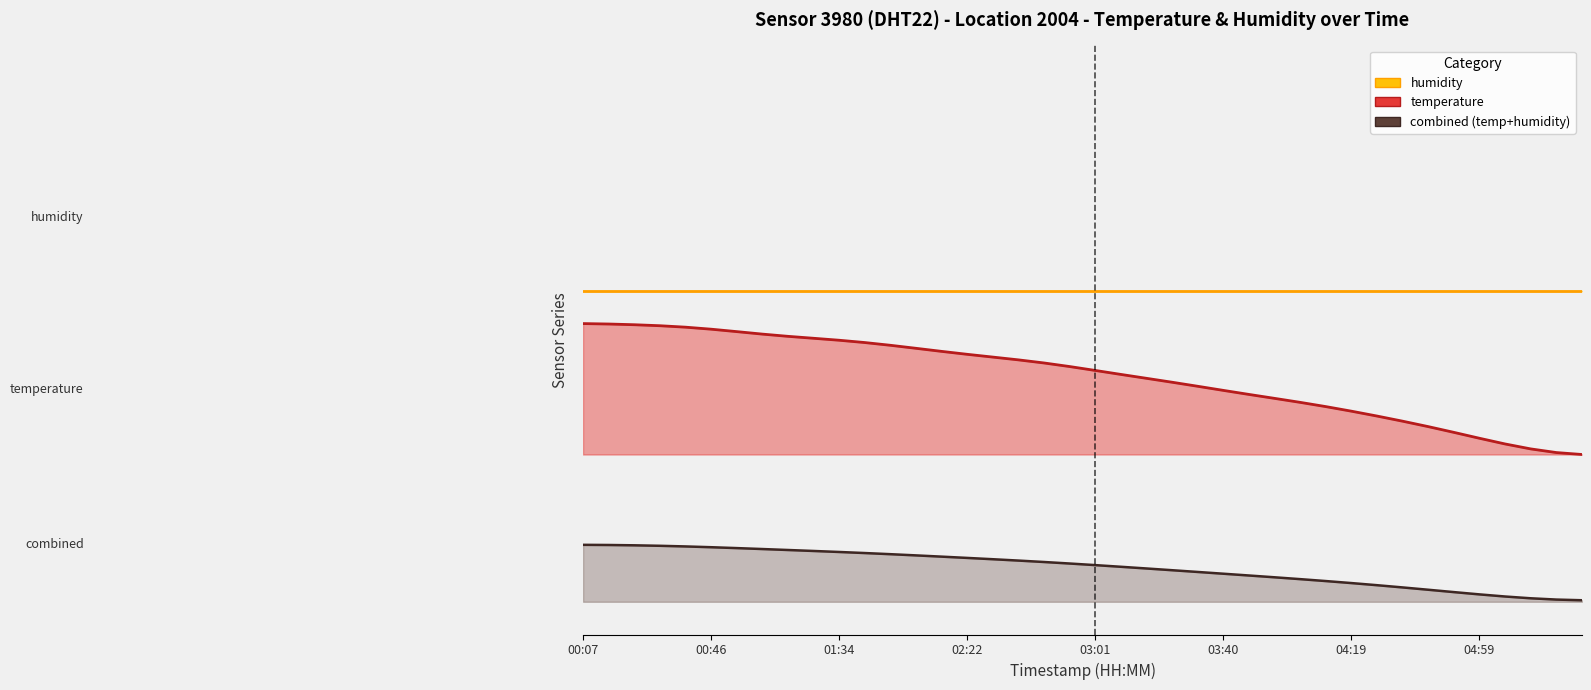

What value does the data have at 04:19?

2.5